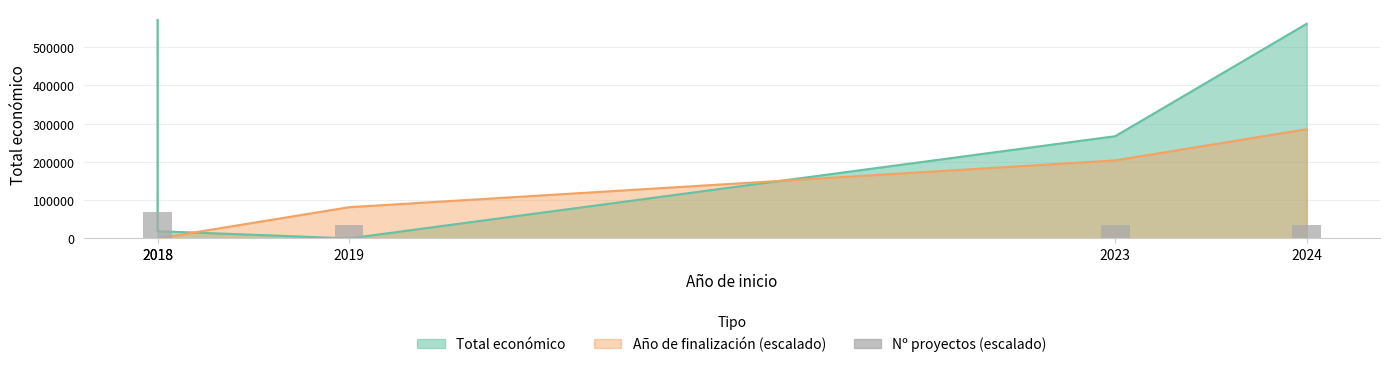

Which category has the highest value across all series?

2018